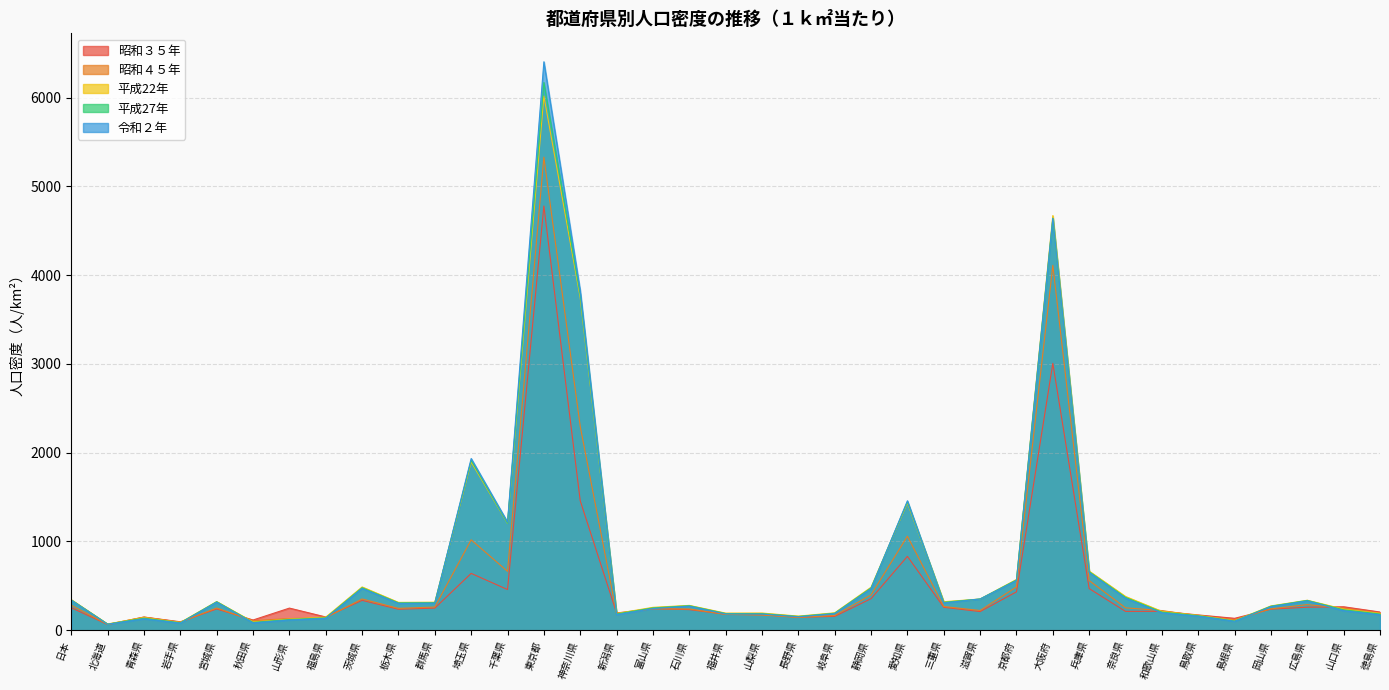

Is the value of 平成27年 at 兵庫県 greater than the value of 平成22年 at 石川県?

Yes